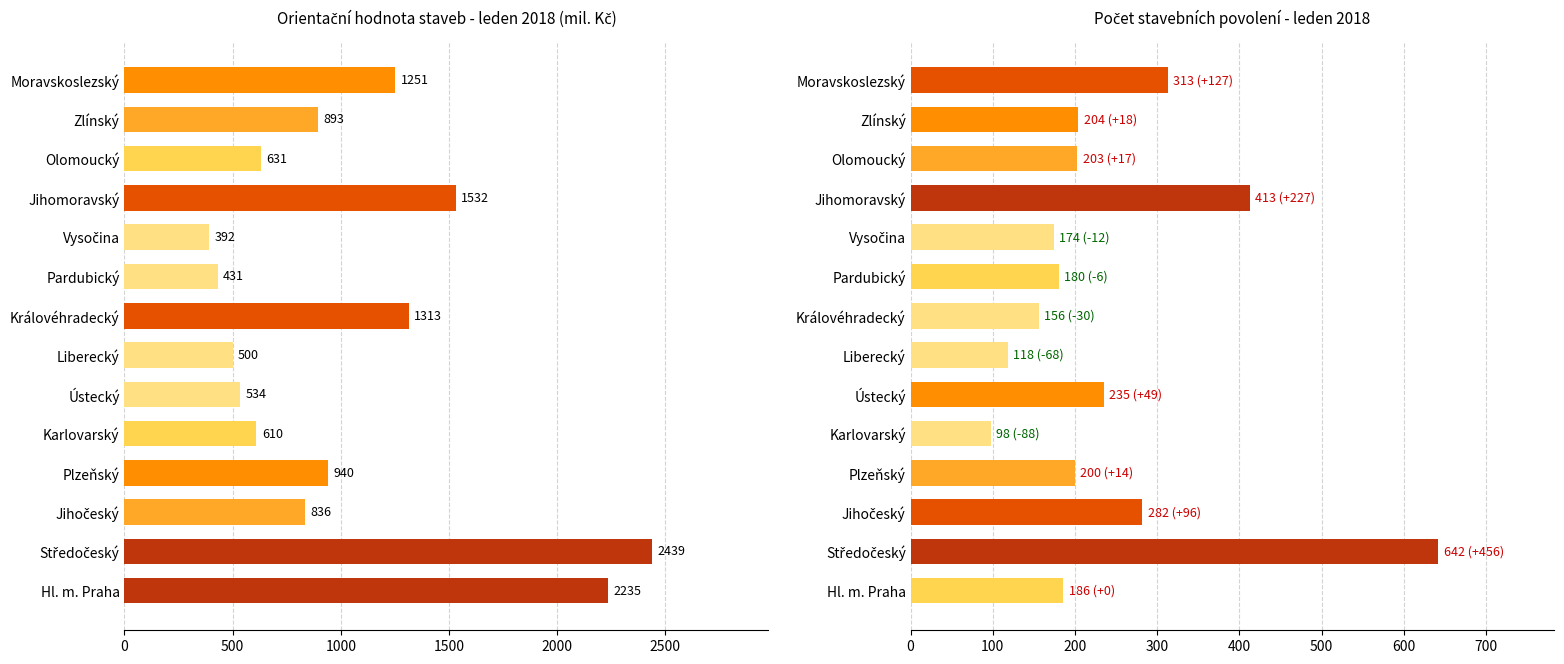

Which series has the largest total across all categories?

Celkem (Orientační hodnota)